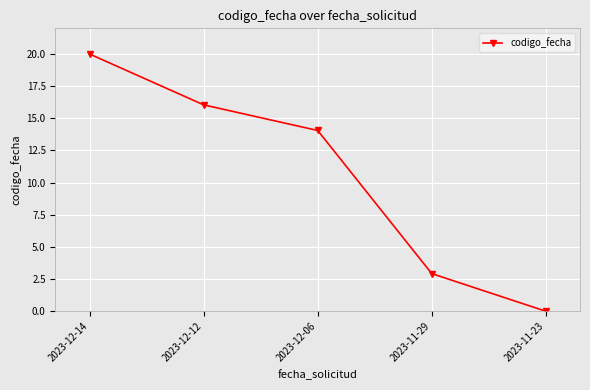

Between 2023-12-14 and 2023-11-23, which is larger?

2023-12-14